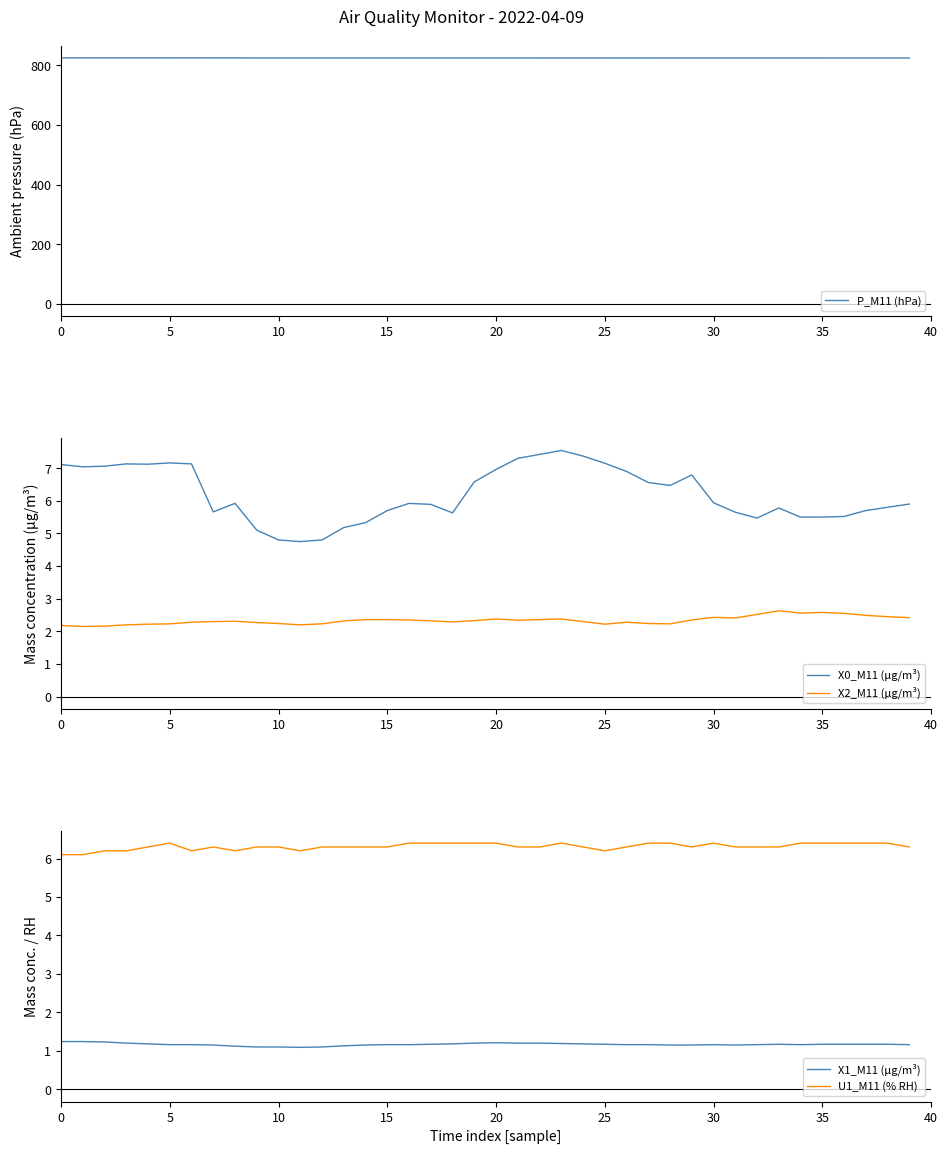

True or false: U1_M11 (% RH) and X1_M11 (μg/m³) intersect in this chart.

False